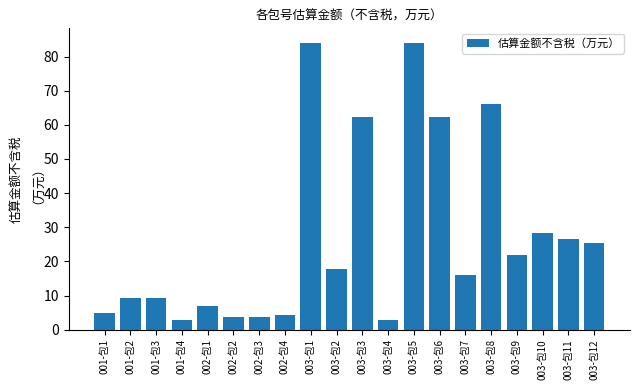

How many values exceed 17?

10